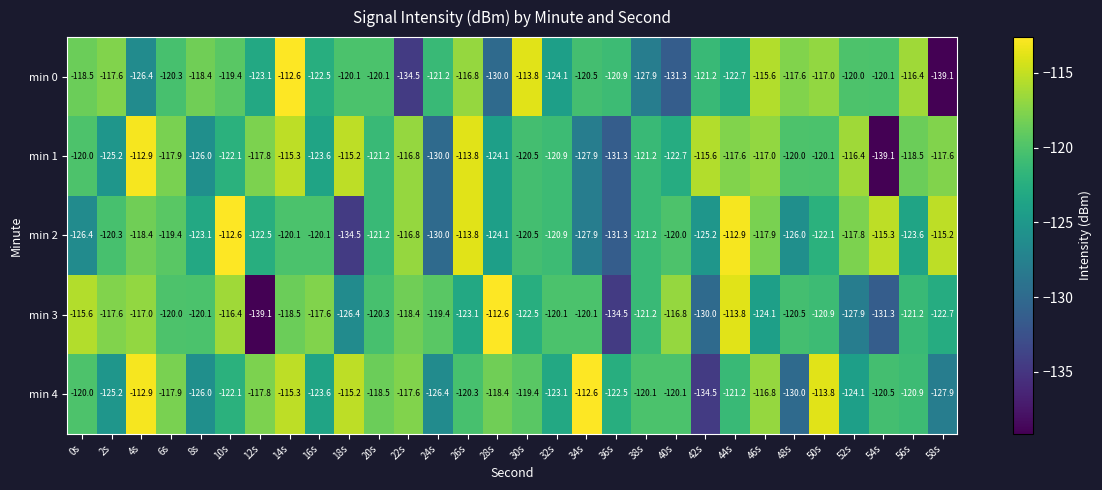

Rank the series at 44s from highest to lowest value.

min 2, min 3, min 1, min 4, min 0